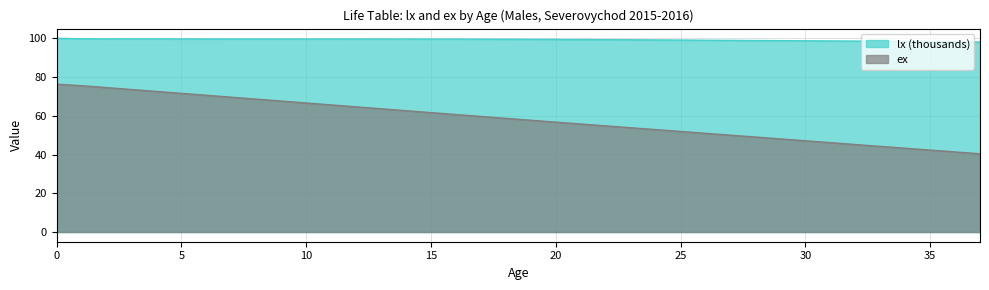

Which label corresponds to the smallest value in the chart?

37